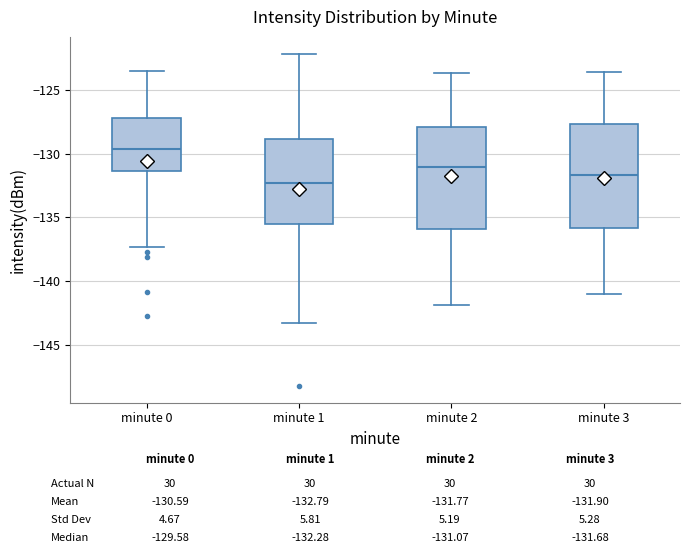

Where does the median line of the box for minute 0 sit on the y-axis? The values are not printed on the chart, so give them approximately, as read against the axis.

-129.5